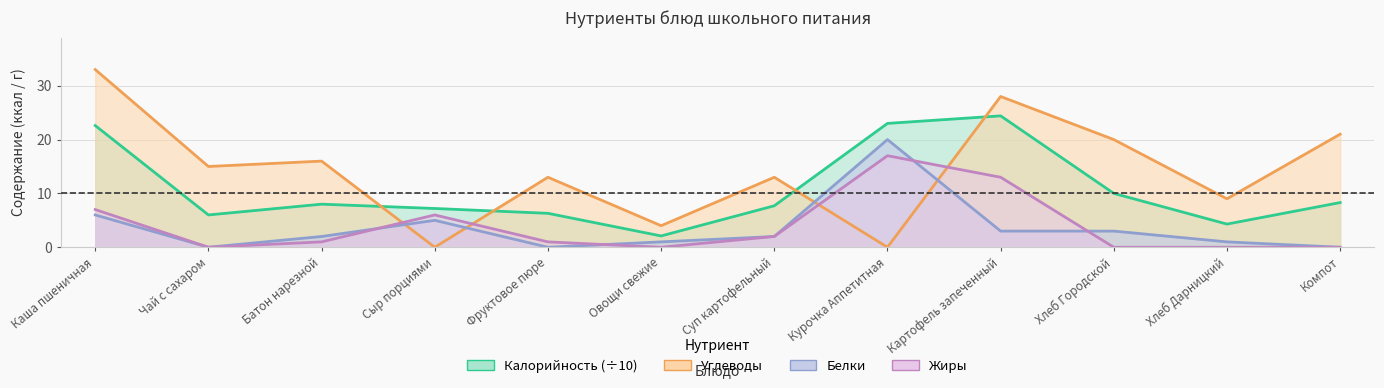

What is the label of the 4th point from the right?

Картофель запеченный